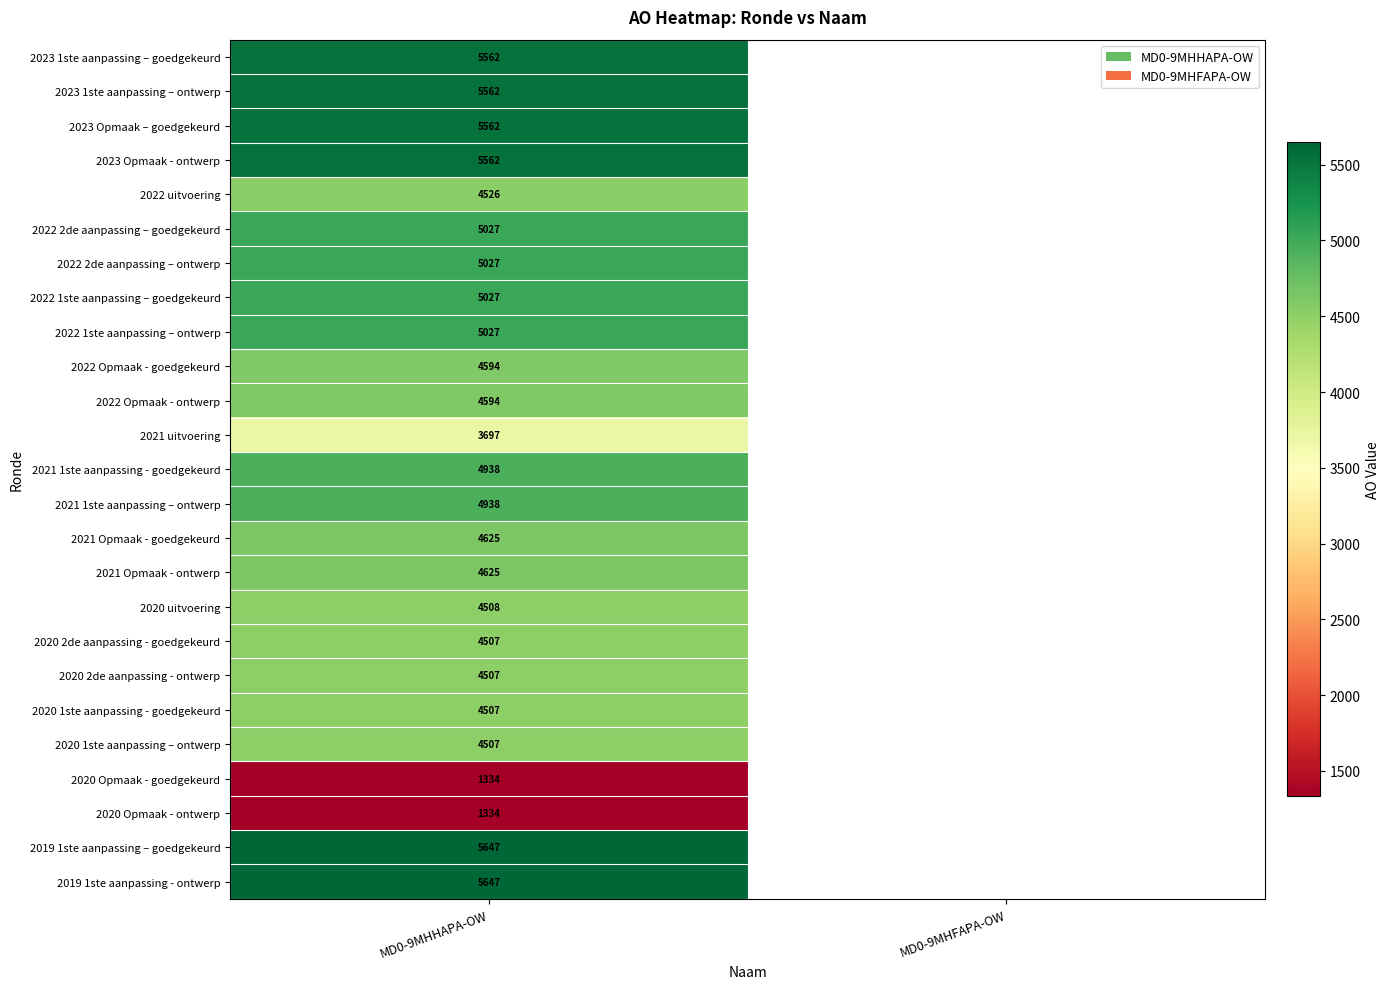

True or false: 2019 1ste aanpassing - ontwerp has a value of 3032 at MD0-9MHHAPA-OW.

False